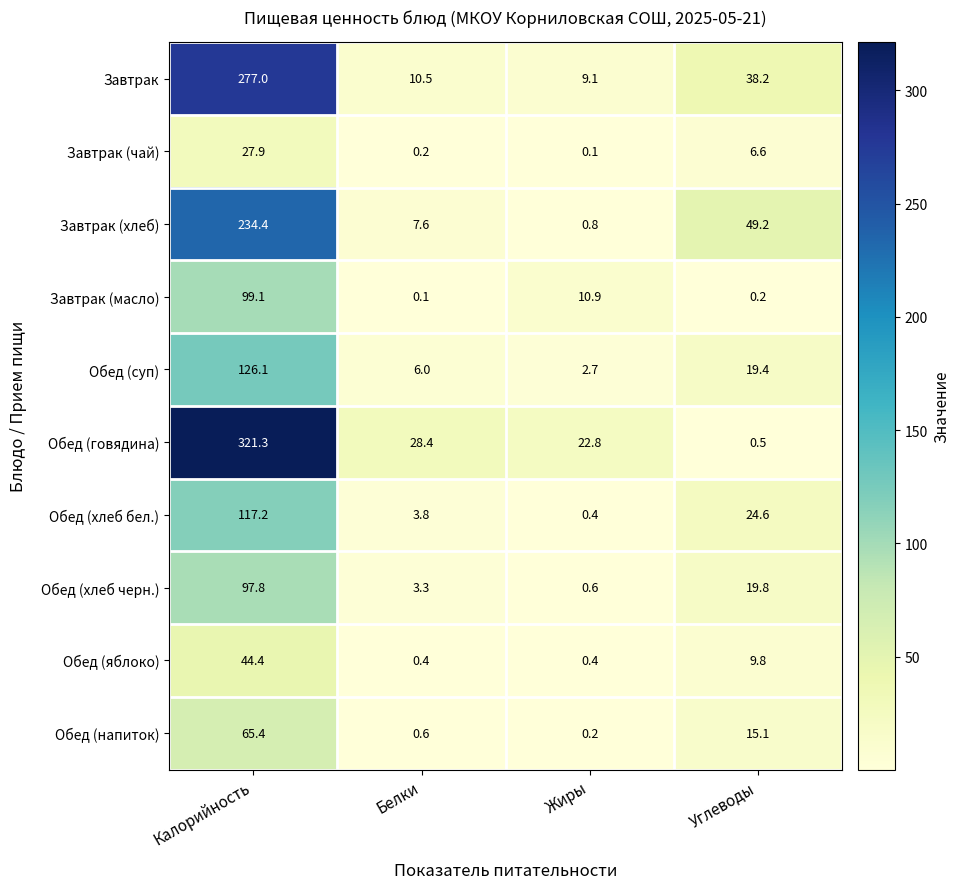

True or false: Обед (говядина) has a value of 22.8 at Жиры.

True